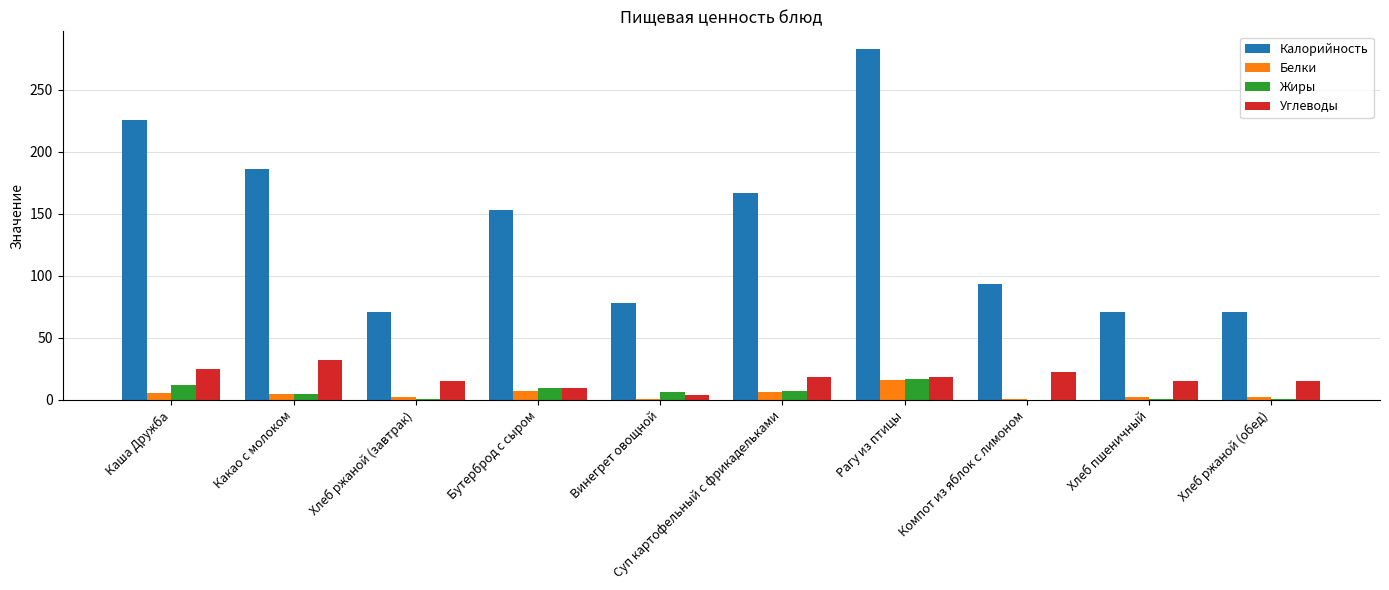

Is the value of Жиры at Хлеб ржаной (обед) greater than the value of Углеводы at Хлеб ржаной (обед)?

No